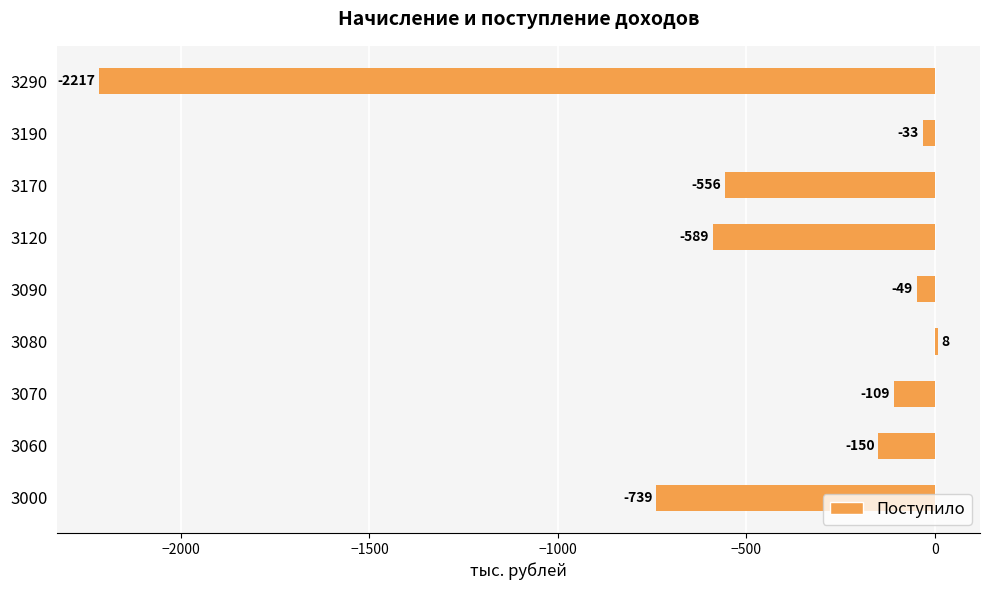

What is the maximum value shown in the chart?

8